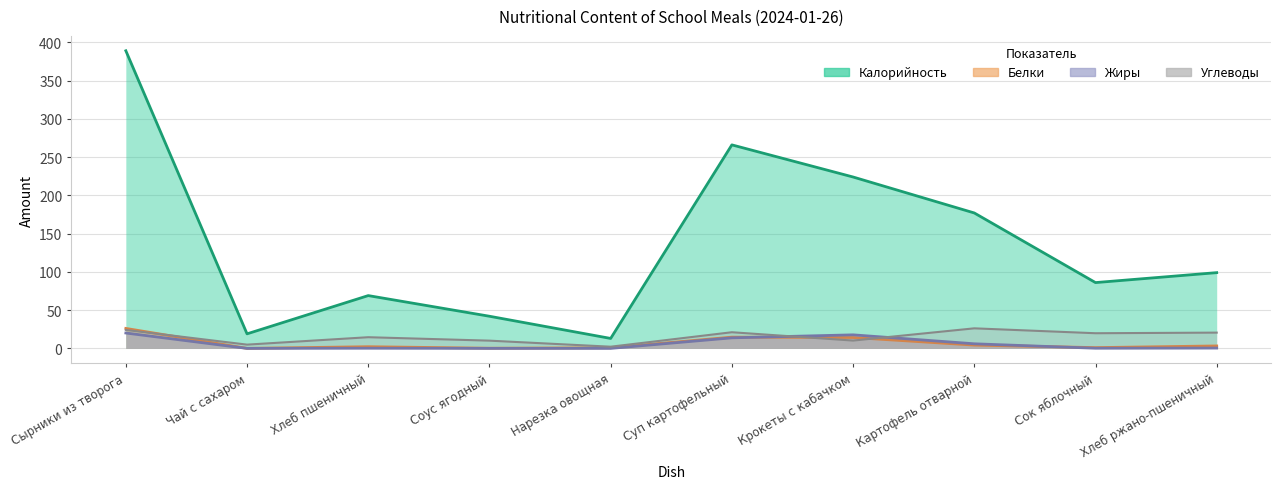

At which category does Жиры reach its first local peak?

Хлеб пшеничный